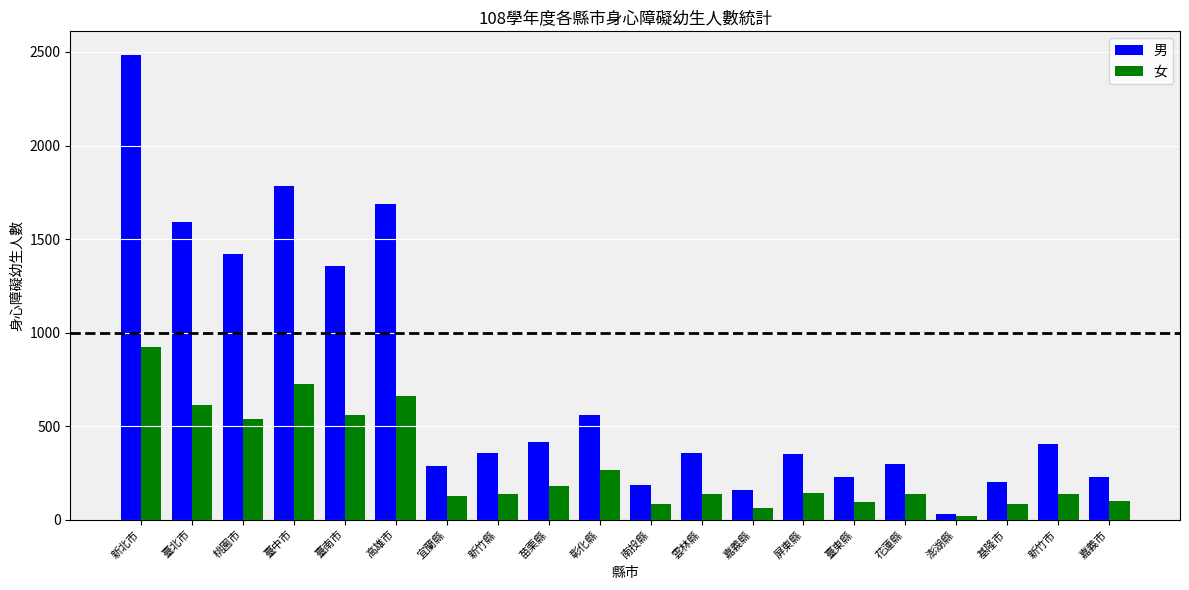

Count the number of data series in this chart.

2